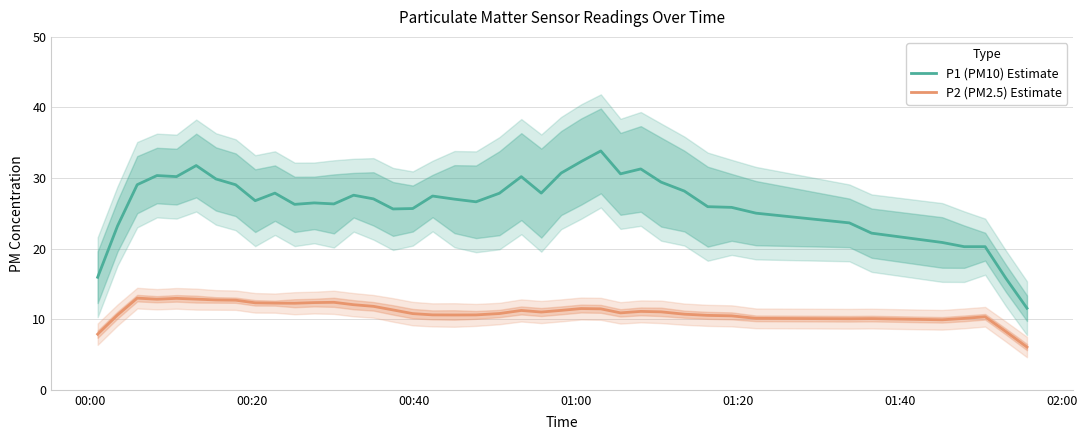

What is the minimum value shown in the chart?

6.1